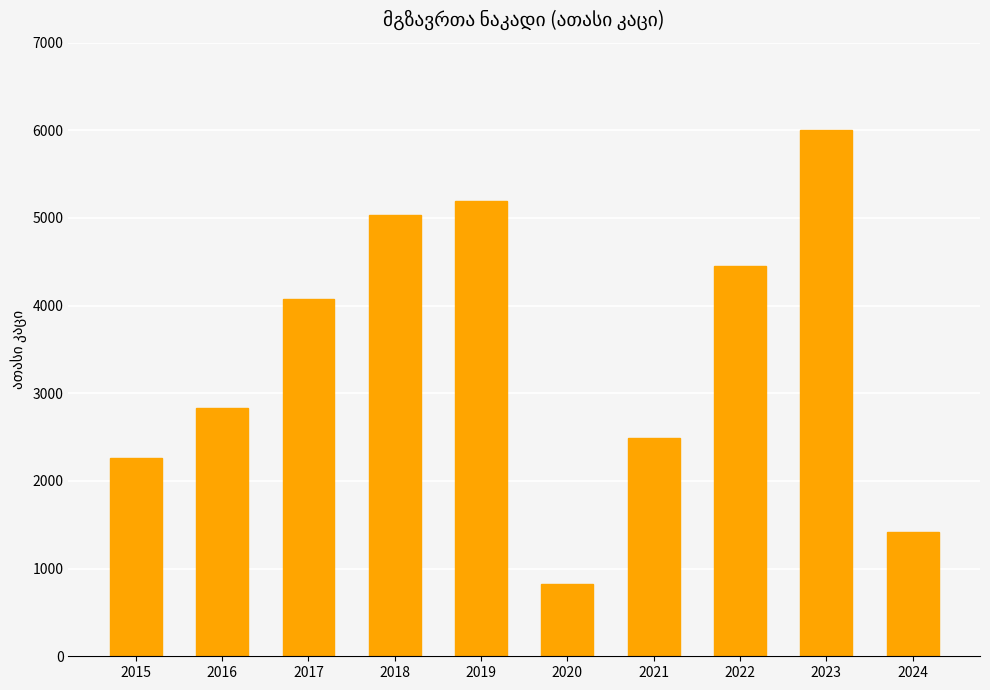

What is the average value?

3459.9